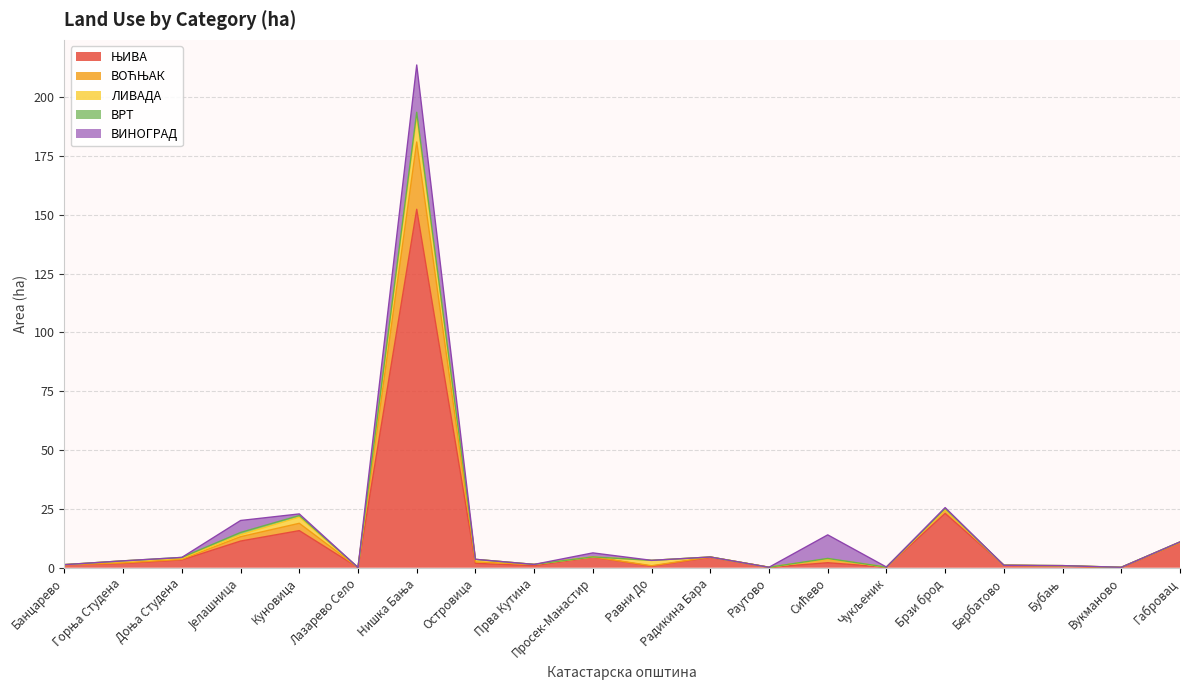

Reading right to left, list all the values displayed in this chart.

ЊИВА: 10.6	0.0	0.7	1.0	23.1	0.2	2.1	0.2	4.4	0.6	4.5	0.9	1.9	152.3	0.1	15.8	11.3	3.3	1.8	1.3
ВОЋЊАК: 0.0	0.2	0.0	0.0	1.6	0.0	1.6	0.0	0.1	0.2	0.1	0.5	0.6	28.6	0.0	3.1	1.9	0.3	0.2	0.0
ЛИВАДА: 0.3	0.0	0.2	0.0	0.0	0.0	0.0	0.0	0.0	2.3	0.0	0.0	1.1	10.9	0.0	2.6	0.8	0.5	0.9	0.0
ВРТ: 0.0	0.0	0.0	0.0	0.5	0.0	0.2	0.0	0.0	0.0	0.0	0.0	0.0	1.7	0.0	0.7	1.0	0.3	0.0	0.0
ВИНОГРАД: 0.0	0.0	0.0	0.0	0.3	0.0	10.0	0.0	0.0	0.0	1.7	0.0	0.0	20.1	0.0	0.7	5.1	0.0	0.0	0.0